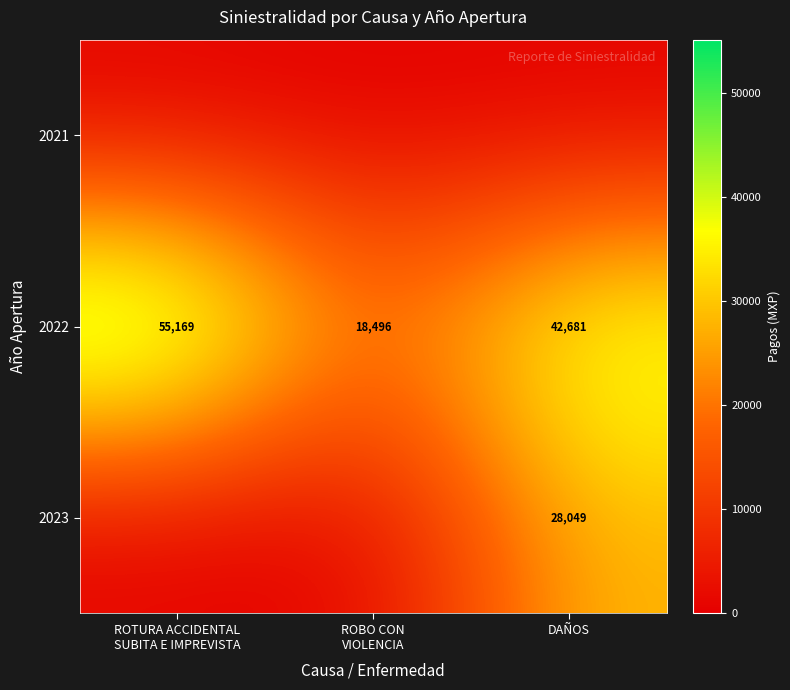

What is the lowest value of the 2022 series?

18496